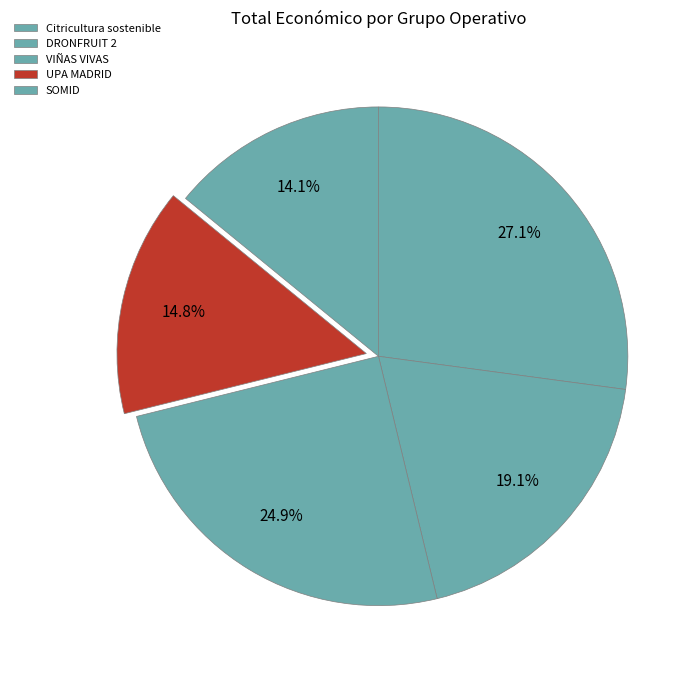

The Citricultura sostenible slice represents 27% of the pie. True or false?

True